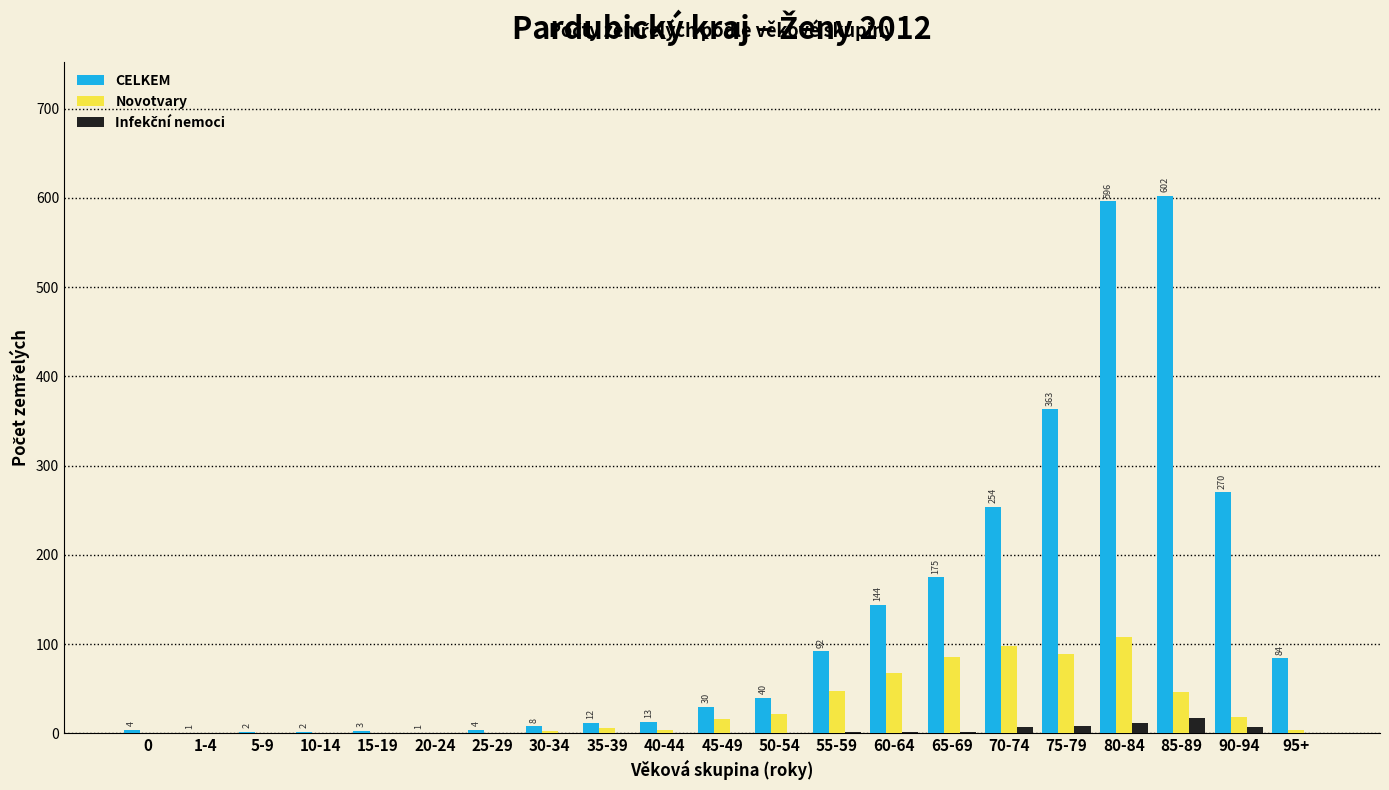

Is it true that CELKEM equals 84 at 95+?

True